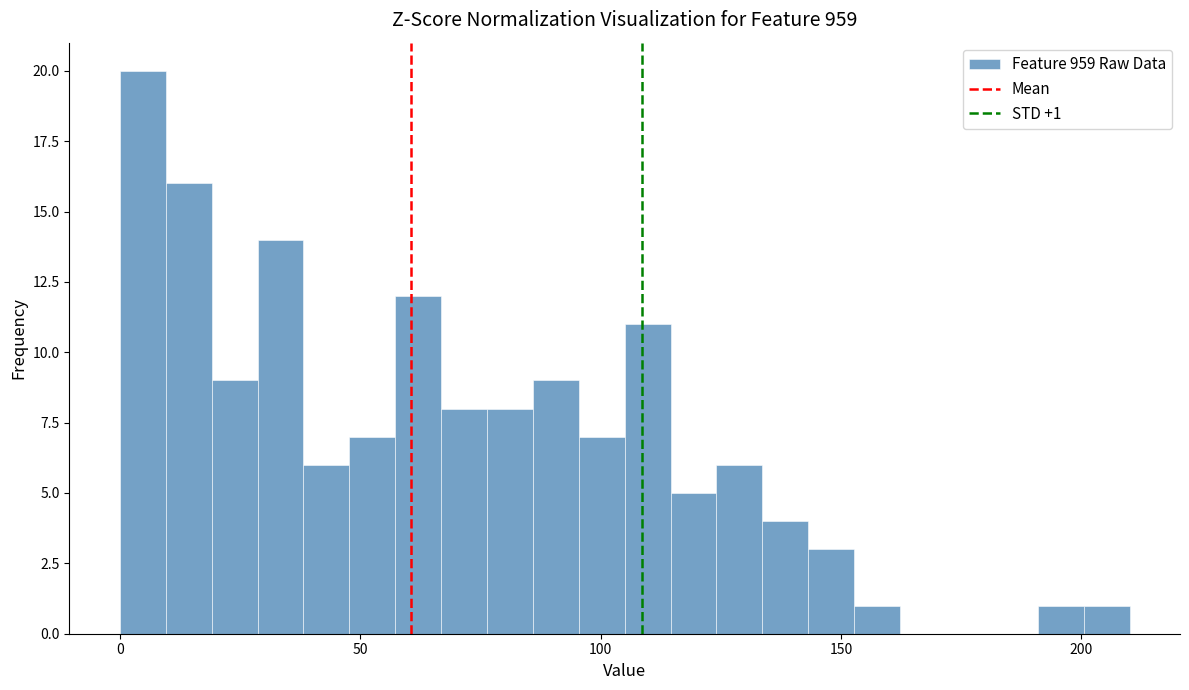

Around what value on the x-axis is the tallest bar? Give the approximate position of its centre, as read against the axis.

5